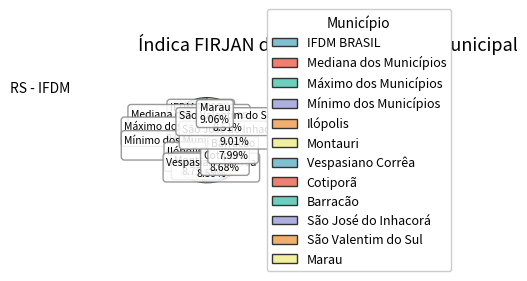

Between Barracão and Vespasiano Corrêa, which is larger?

Vespasiano Corrêa